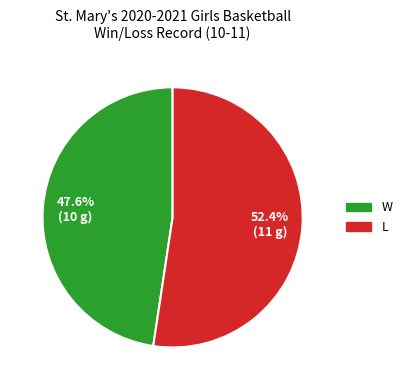

How many slices are in this pie chart?

2